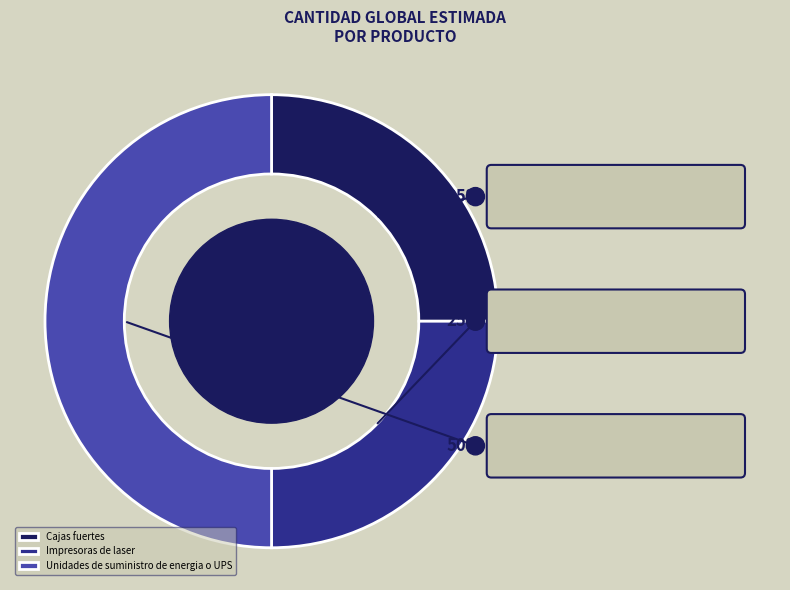

Which has a higher value, Cajas fuertes or Impresoras de laser?

Cajas fuertes